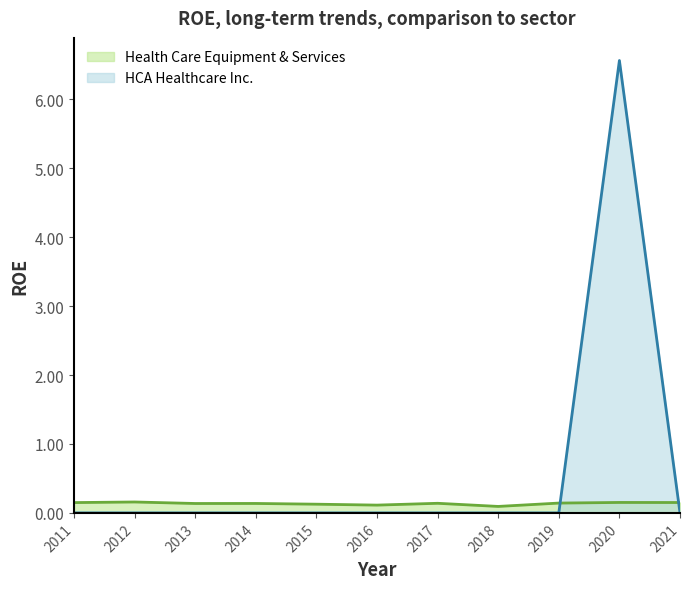

List the series in order of their peak value, lowest first.

Health Care Equipment & Services, HCA Healthcare Inc.